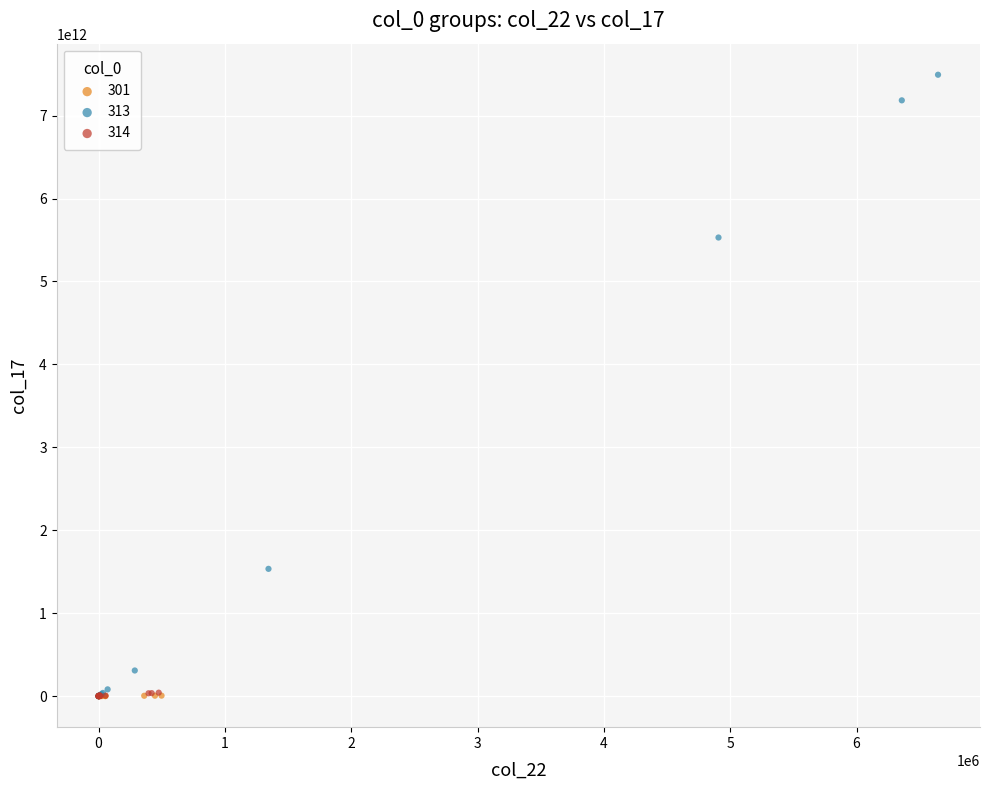

Which series contains the highest Y value?

313